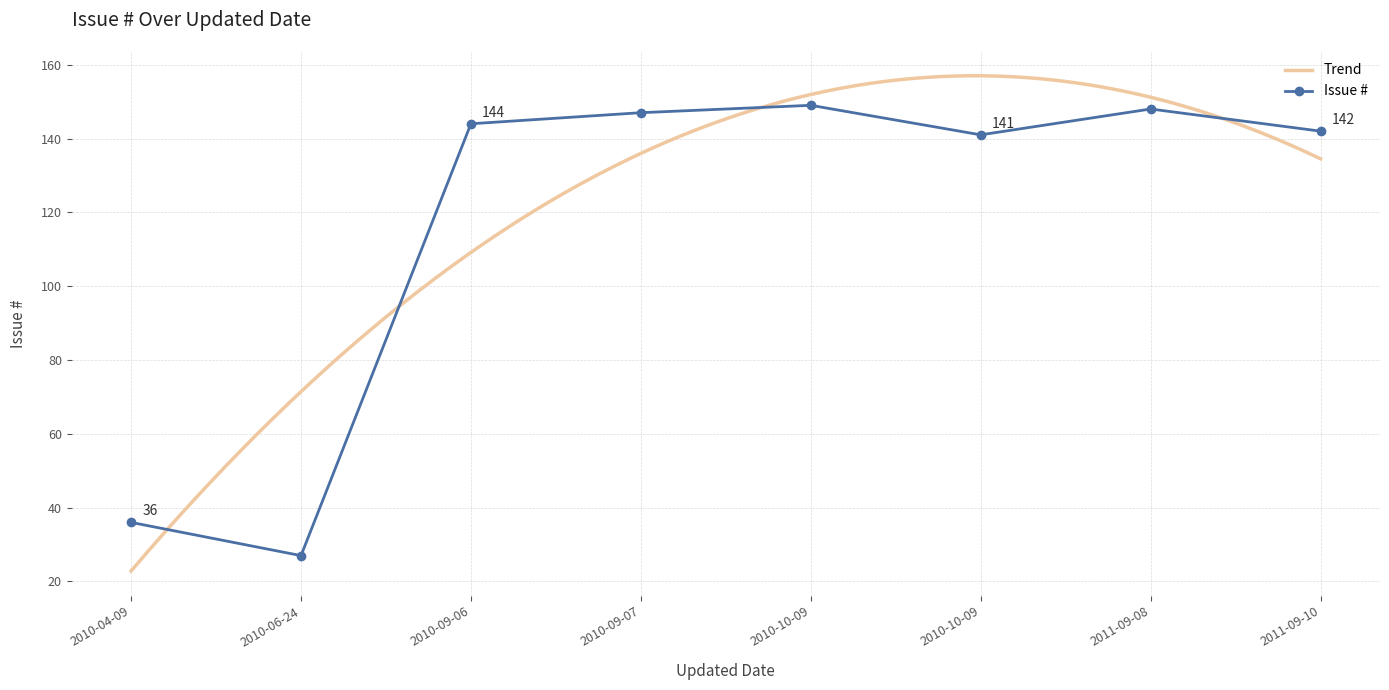

What is the minimum value shown in the chart?

27